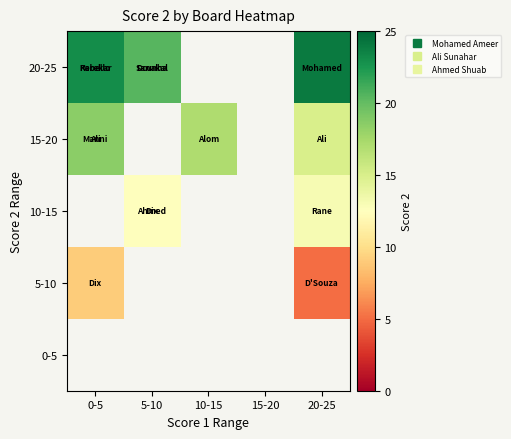

The 10-15 series shows 7.2 at 20-25. True or false?

False